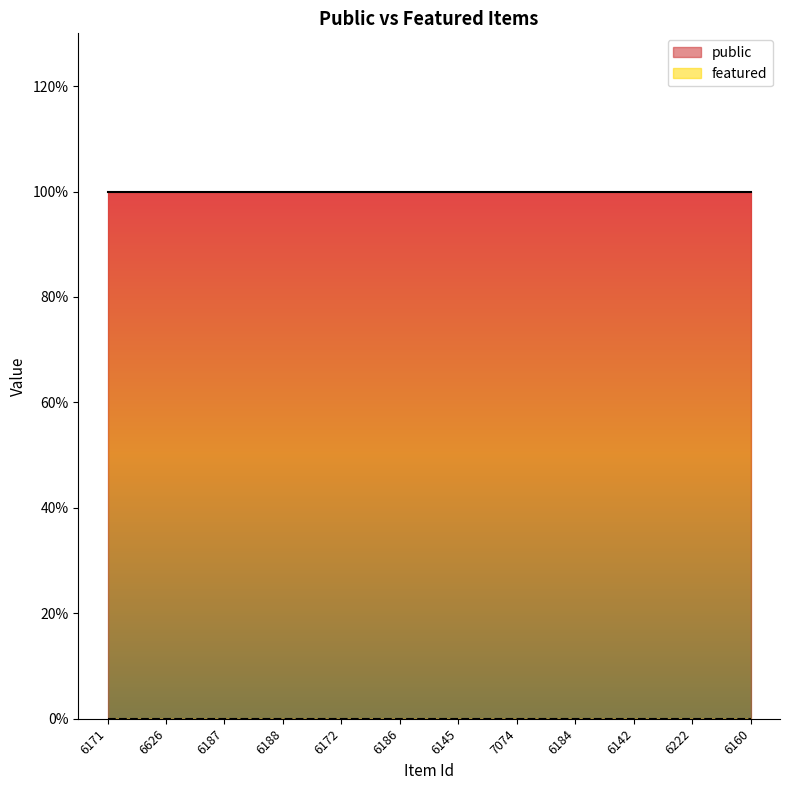

What is the value of the public point at the 9th from the left?

1